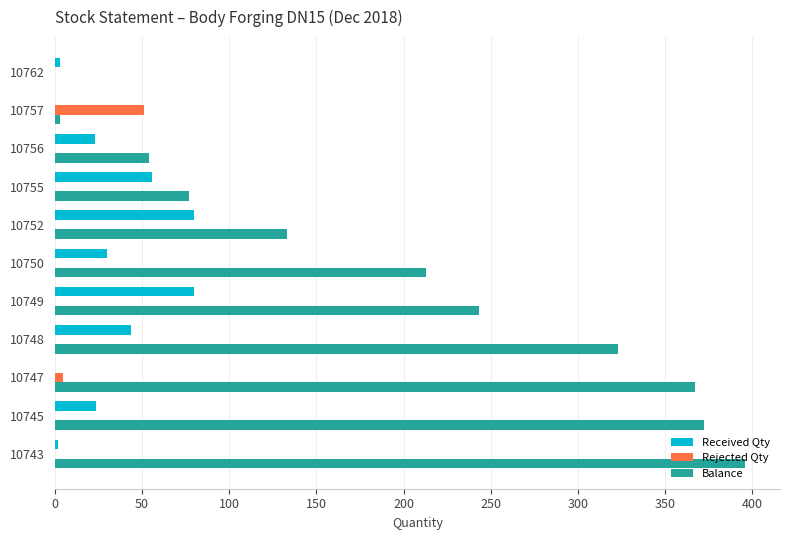

What are all the series names shown in the legend?

Received Qty, Rejected Qty, Balance